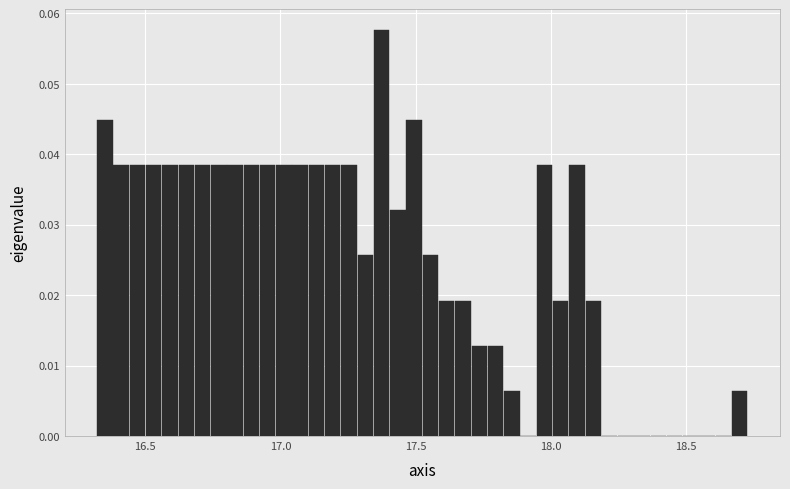

Read against the x-axis, roughly where is the centre of the tallest bar?

17.35